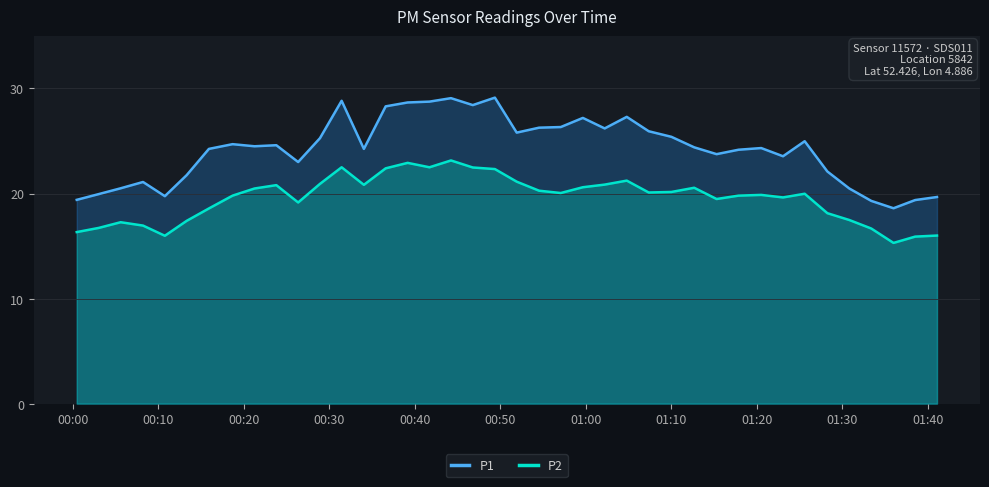

What is the greatest value displayed?

29.1